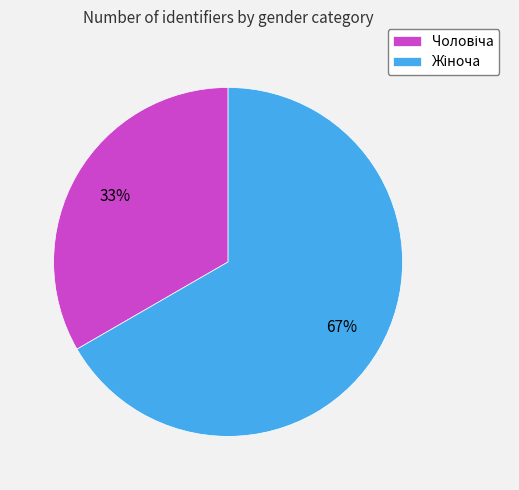

Is there a majority slice in this chart?

Yes